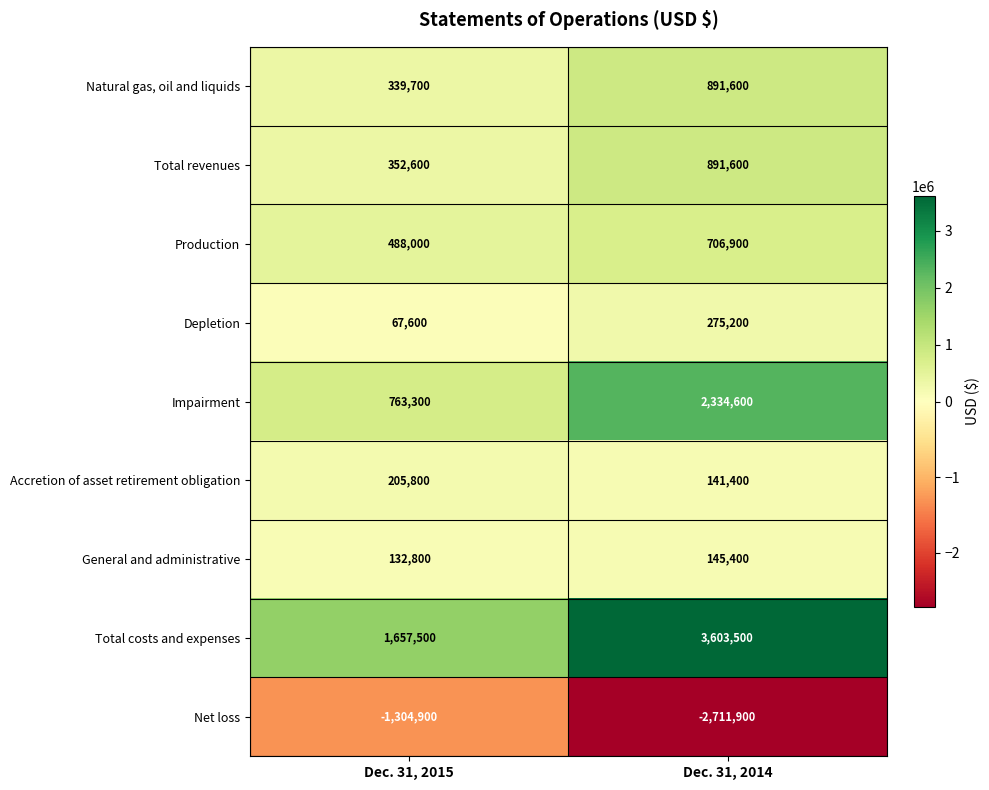

Which series changed the most between Dec. 31, 2015 and Dec. 31, 2014?

Total costs and expenses